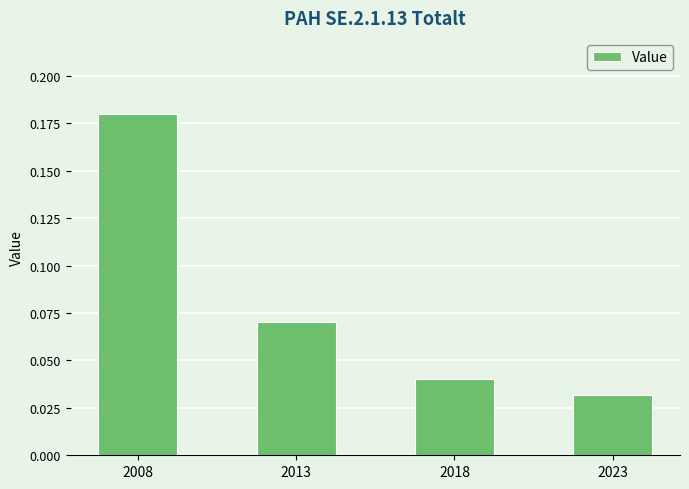

List the labels in order of value, smallest first.

2023, 2018, 2013, 2008